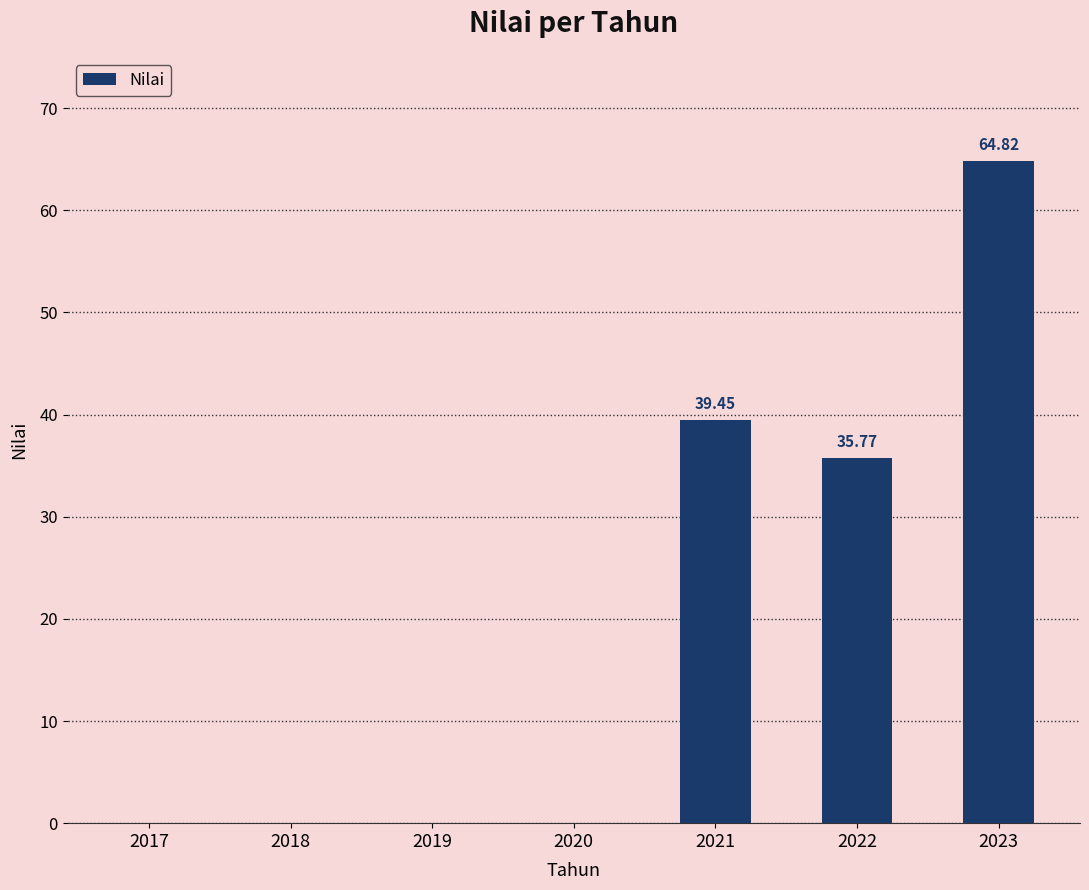

What is the sum of the values at 2019 and 2023?

64.8